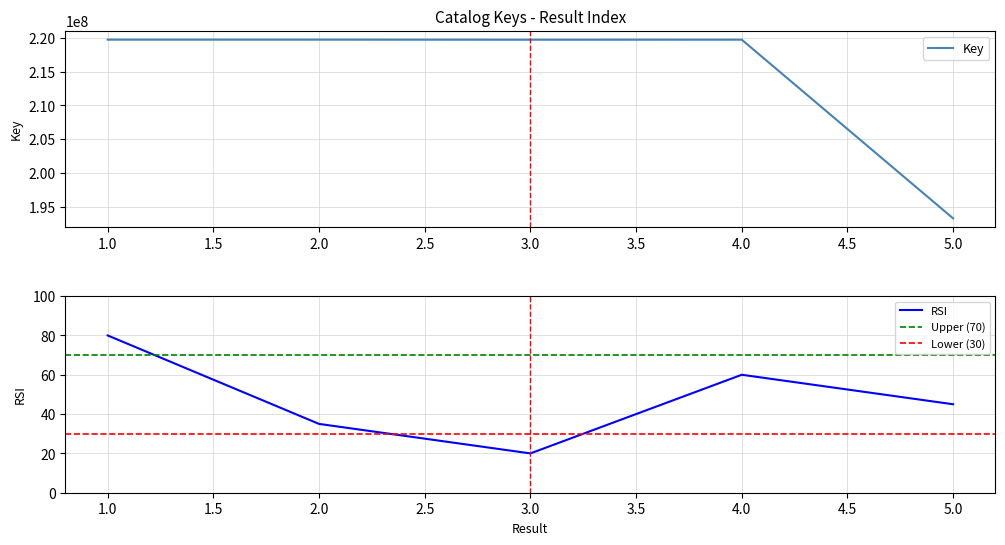

At which label is the value closest to 206515494?

3